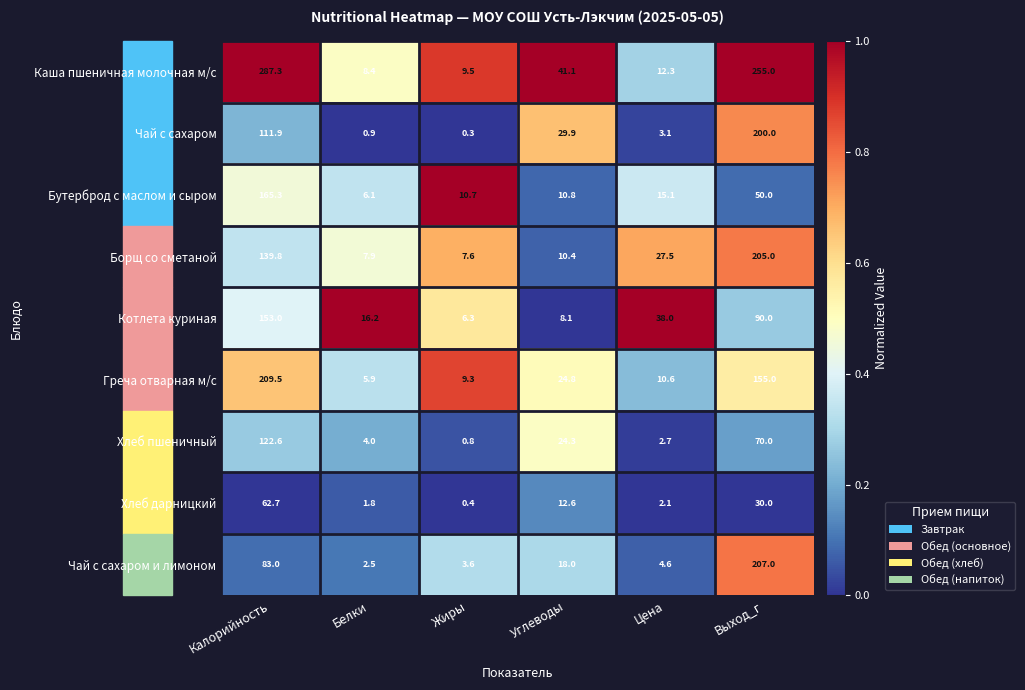

At which category does the chart reach its minimum across all series?

Жиры